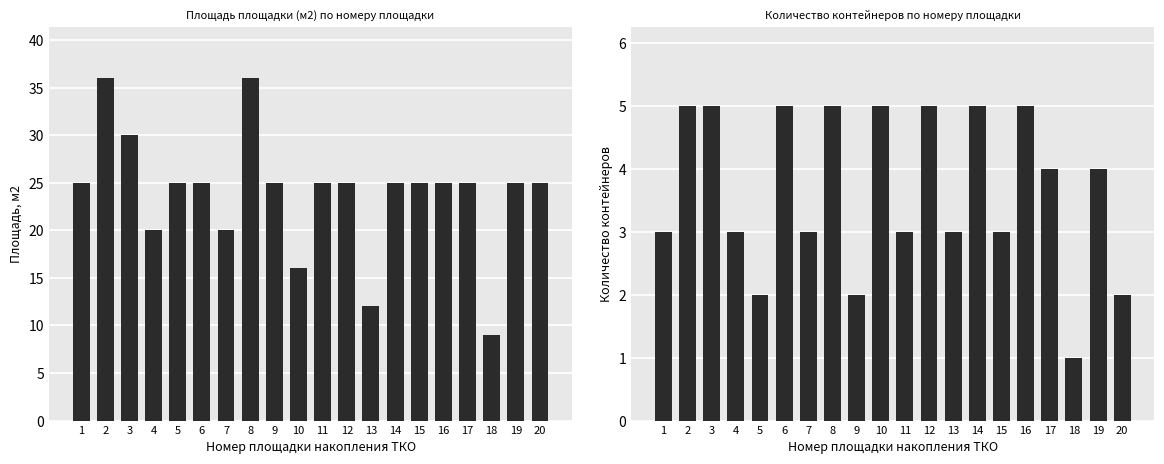

At how many categories does at least one series exceed 1?

20